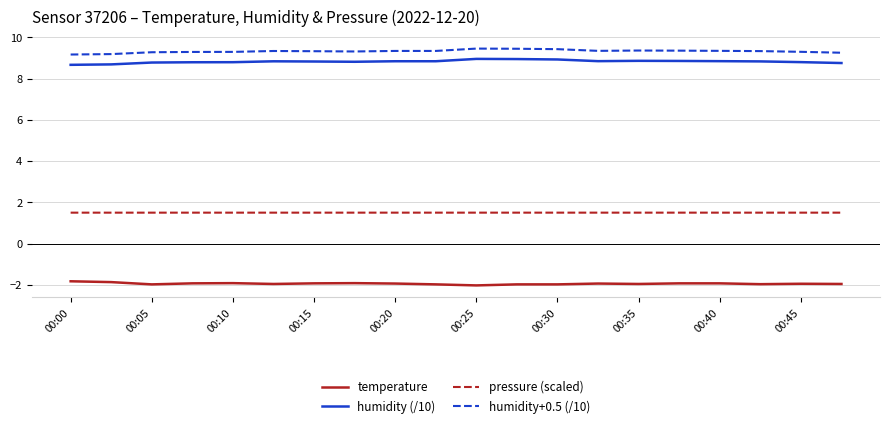

Is this an area chart (filled region under the line)?

No